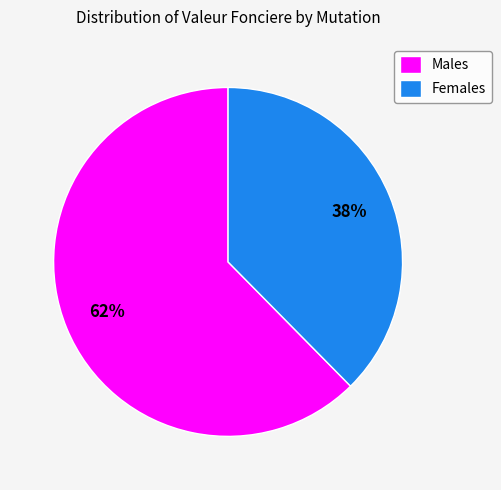

Rank the categories by value from highest to lowest.

Males, Females